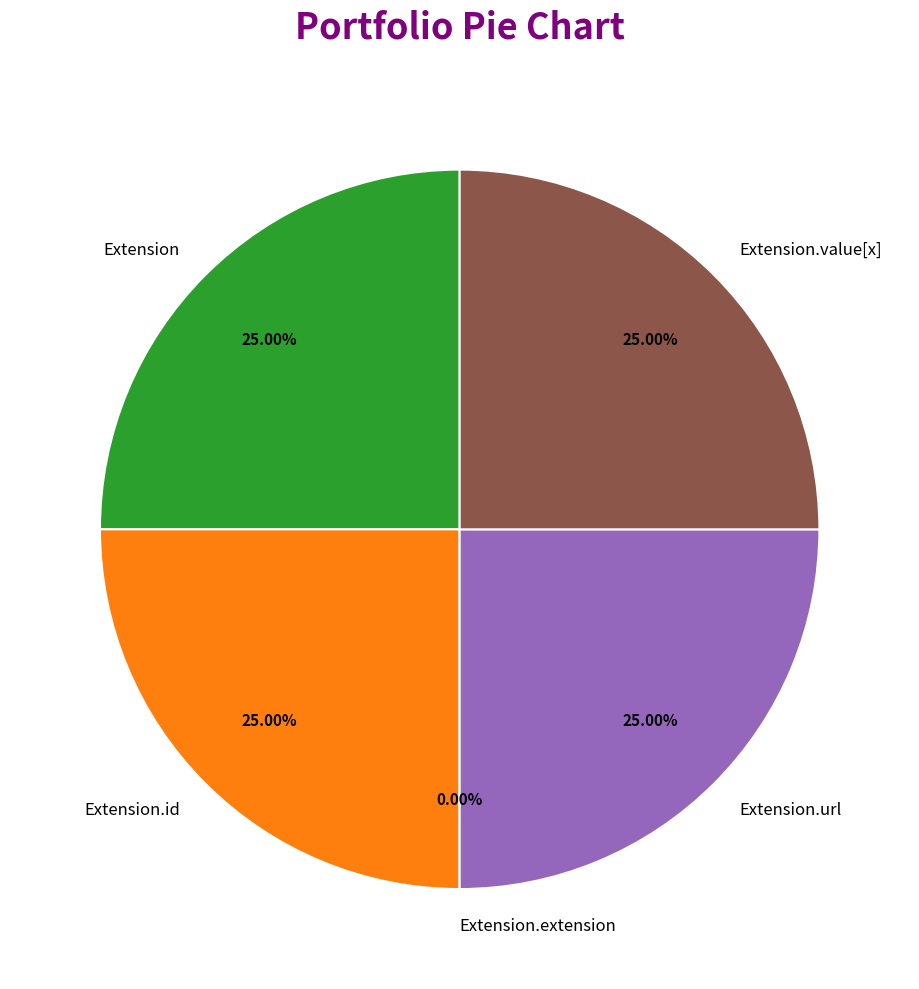

How much of the chart is everything except Extension.extension?

100.0%